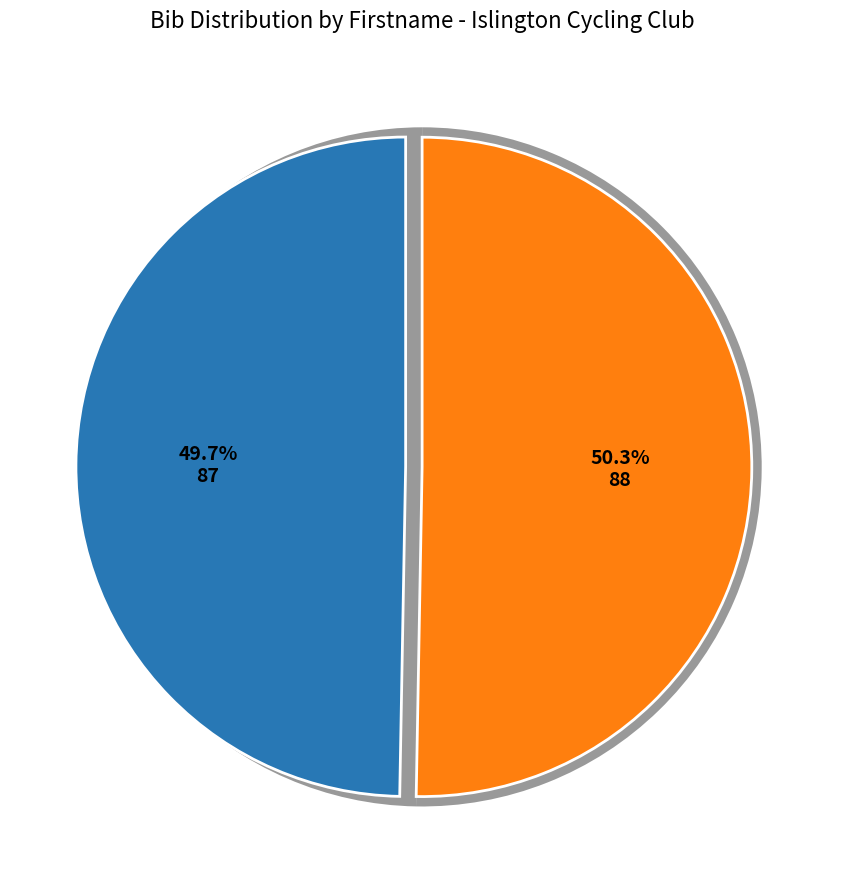

What is the total percentage of Richard and David?

100.0%